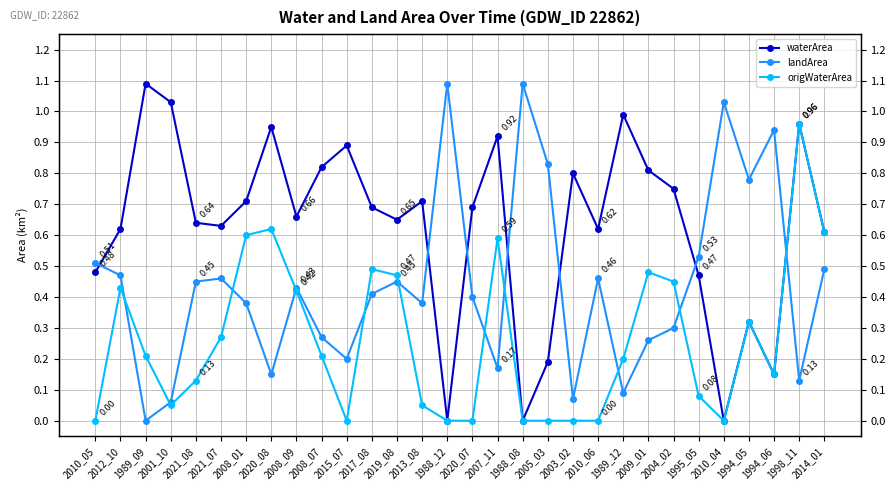

How many times do origWaterArea and landArea cross each other?

11